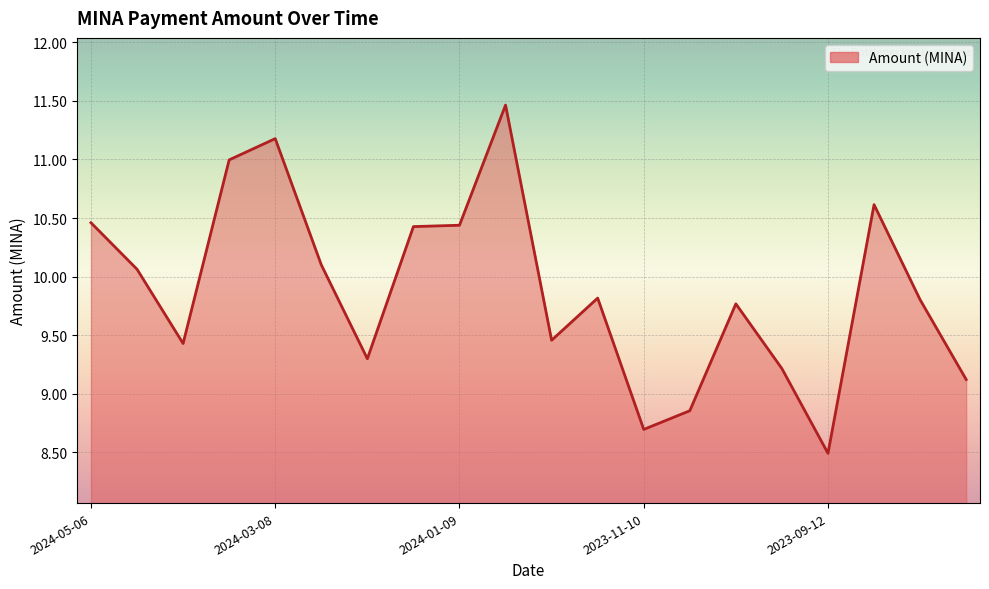

What is the difference between the maximum and minimum values?

3.0